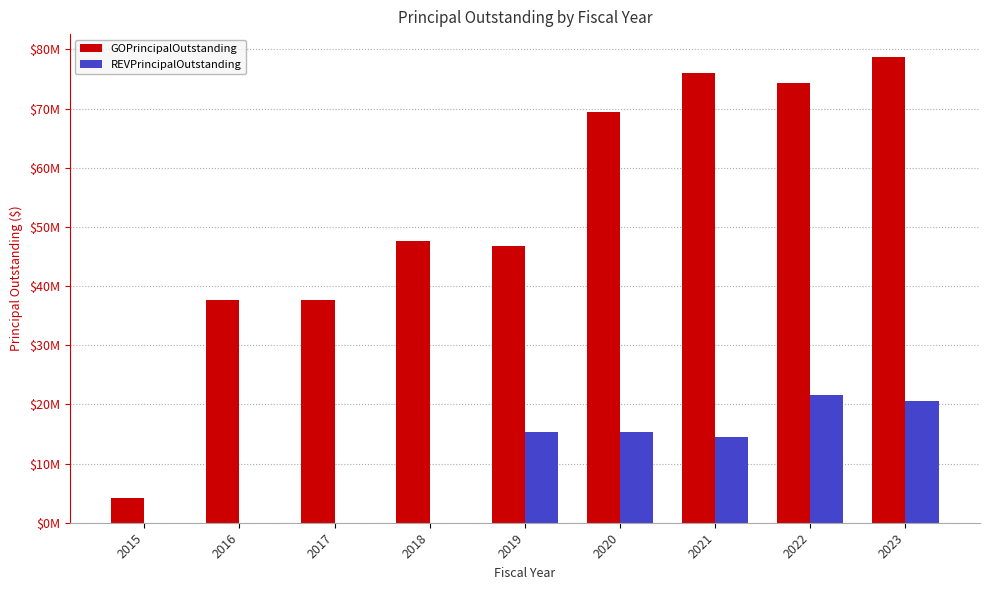

At how many categories does at least one series exceed 61970397?

4